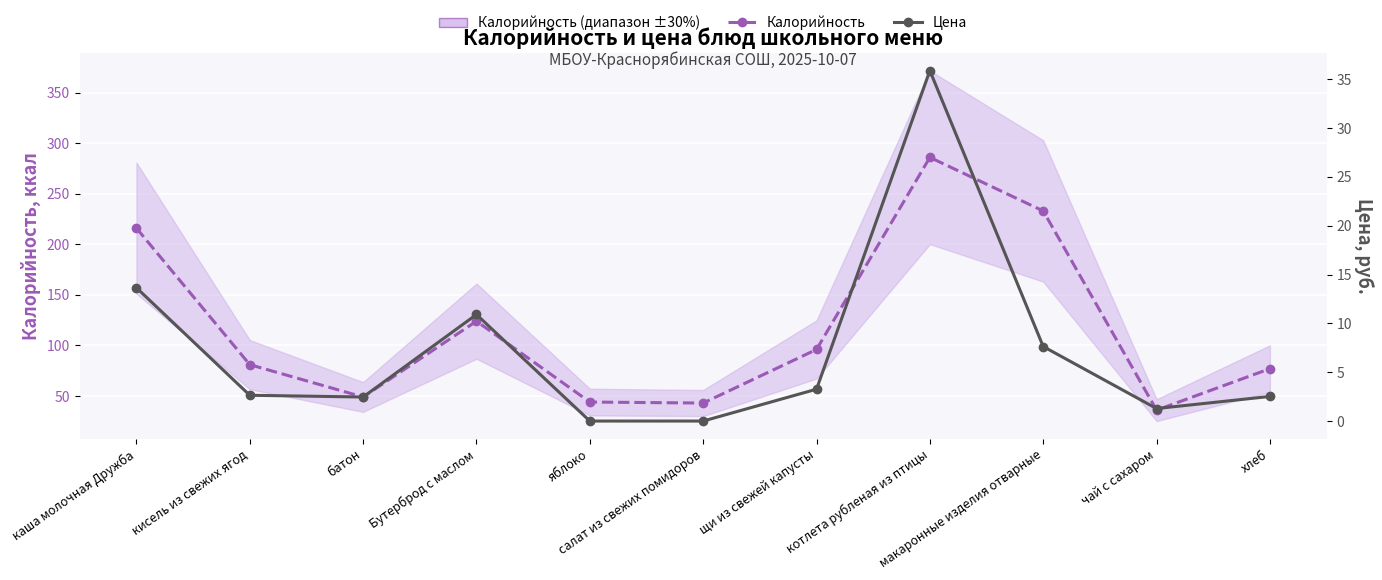

The value of Цена at котлета рубленая из птицы is 35.9. True or false?

True